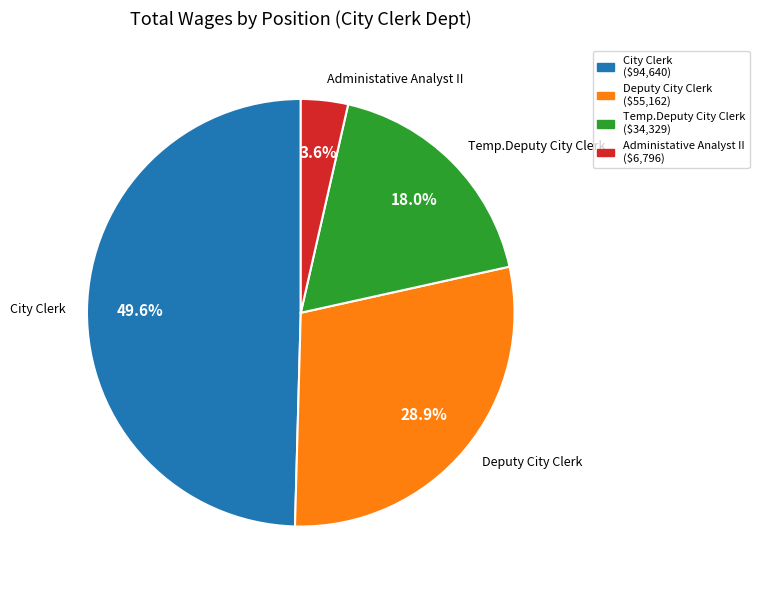

Which slice is the smallest?

Administative Analyst II